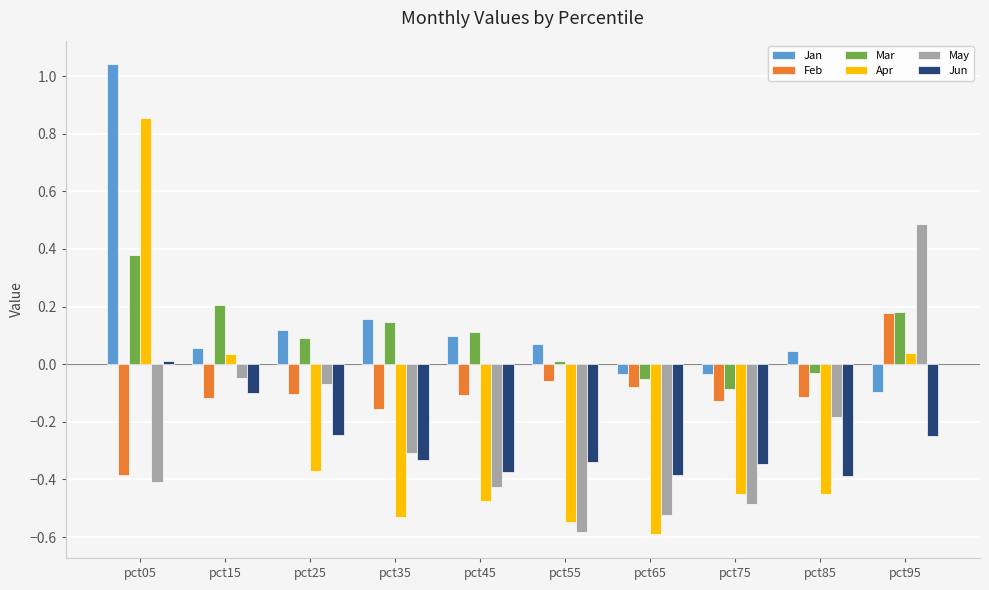

What are all the series names shown in the legend?

Jan, Feb, Mar, Apr, May, Jun